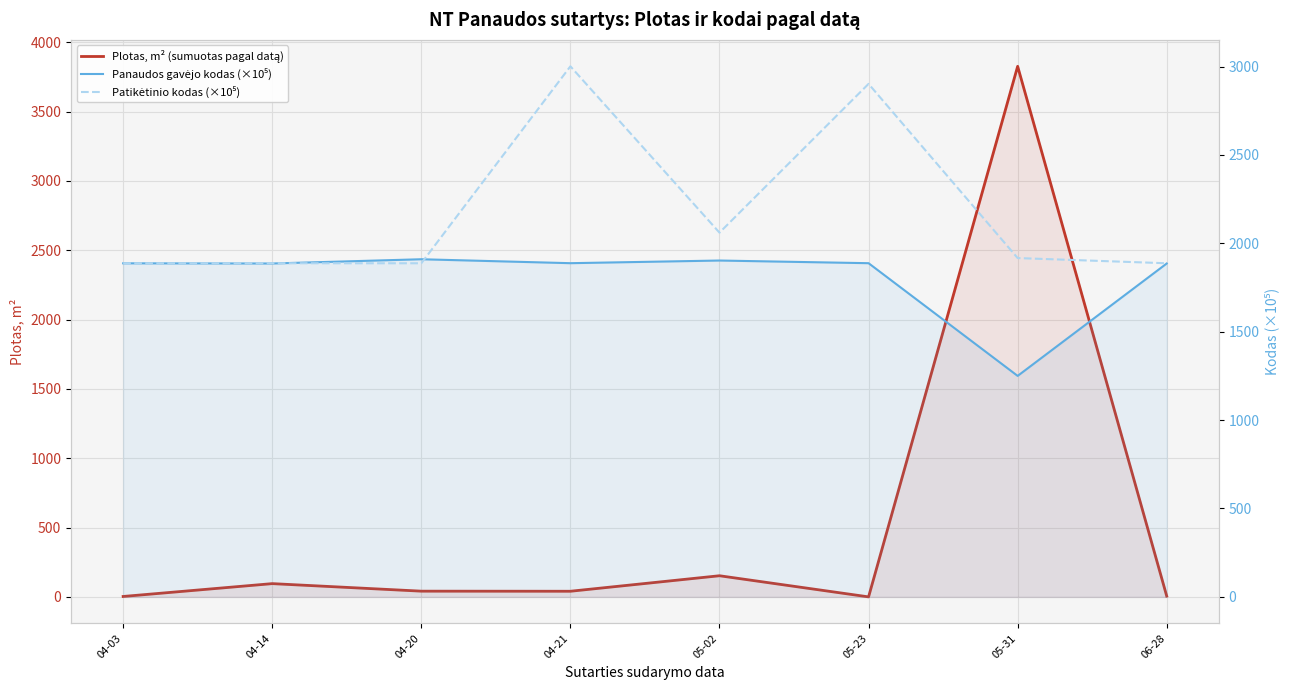

At how many categories does at least one series exceed 3121?

1